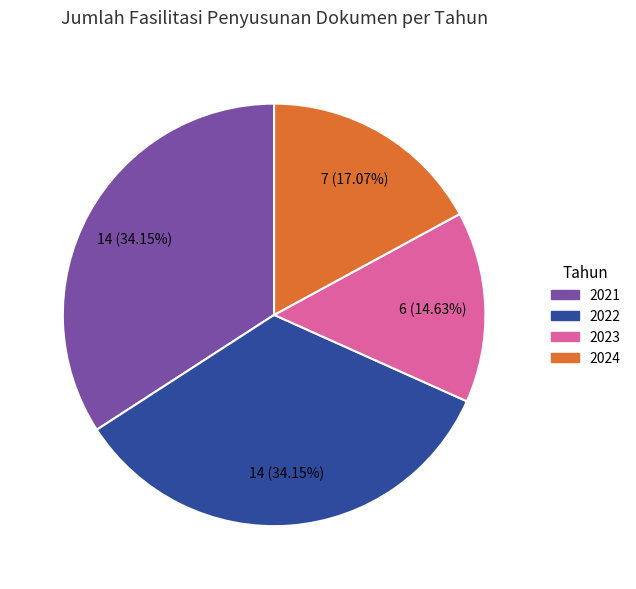

True or false: 2022 accounts for 34% of the total.

True